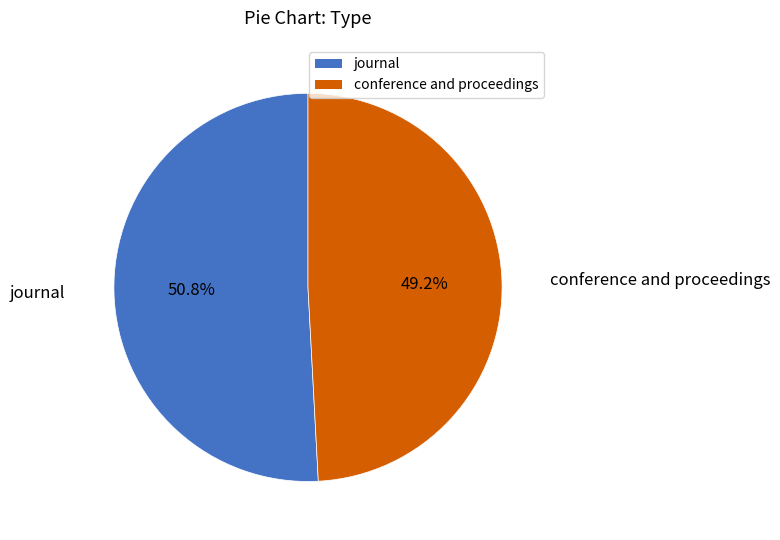

The conference and proceedings slice represents 49% of the pie. True or false?

True